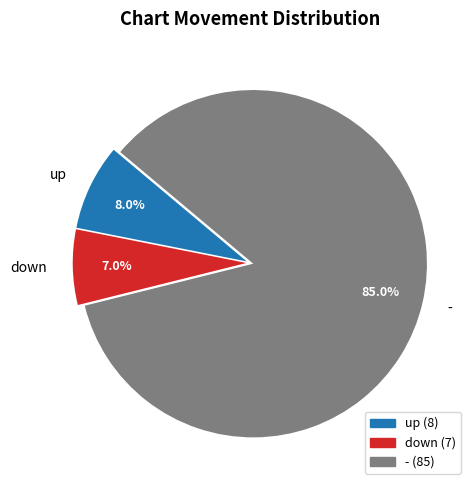

How many segments does this pie chart have?

3